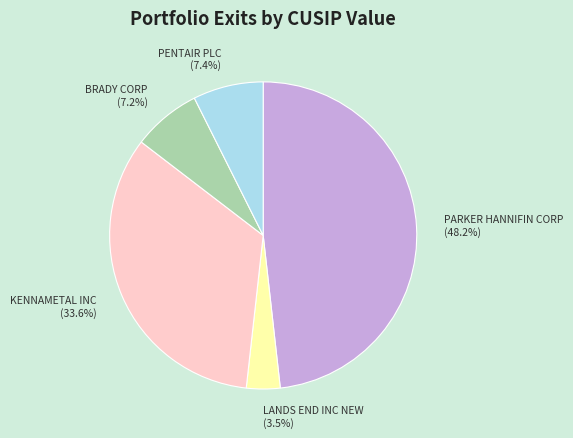

Count the number of slices in the pie.

5